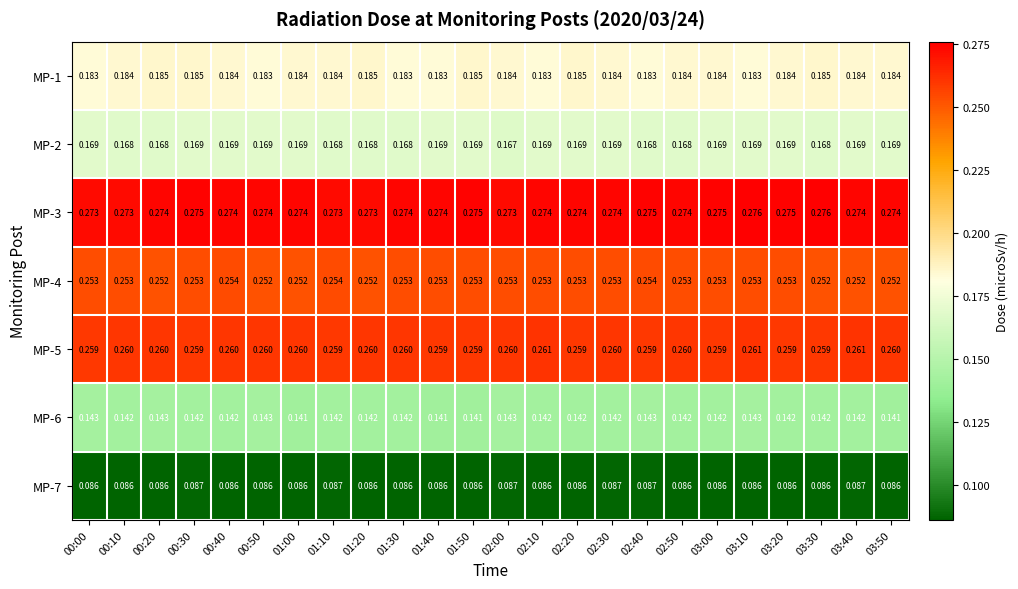

Count the number of data series in this chart.

7